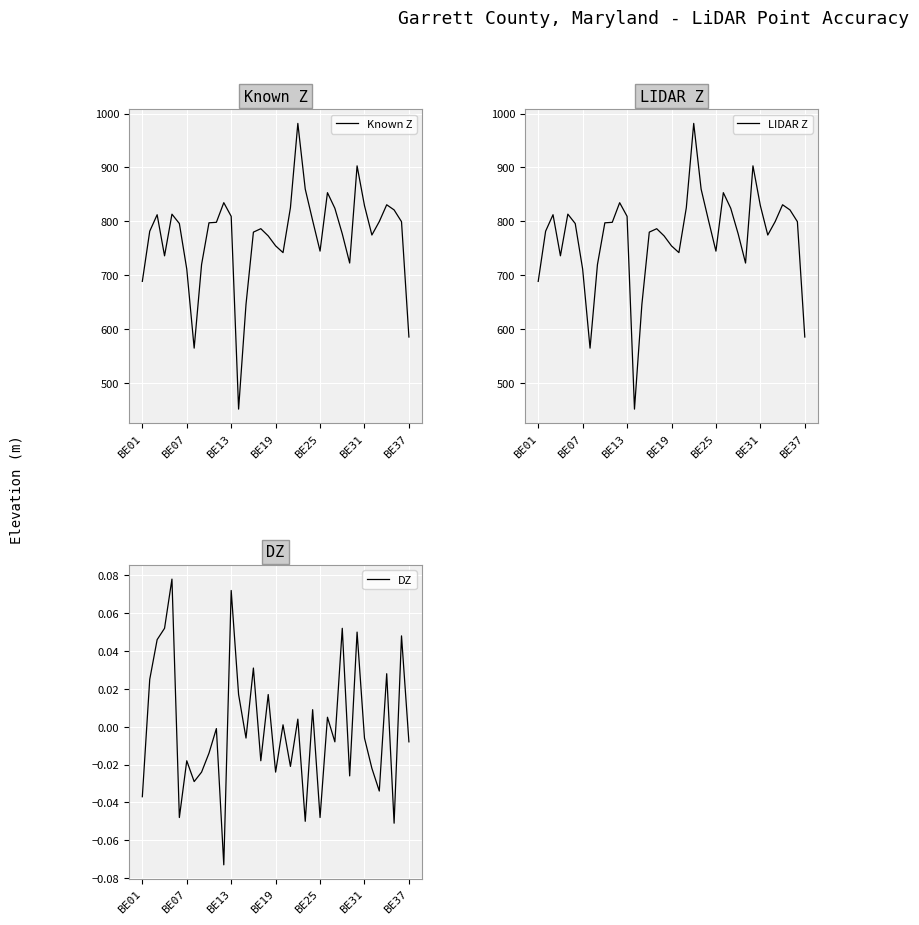

What is the difference between the maximum and minimum values in the DZ series?

0.2